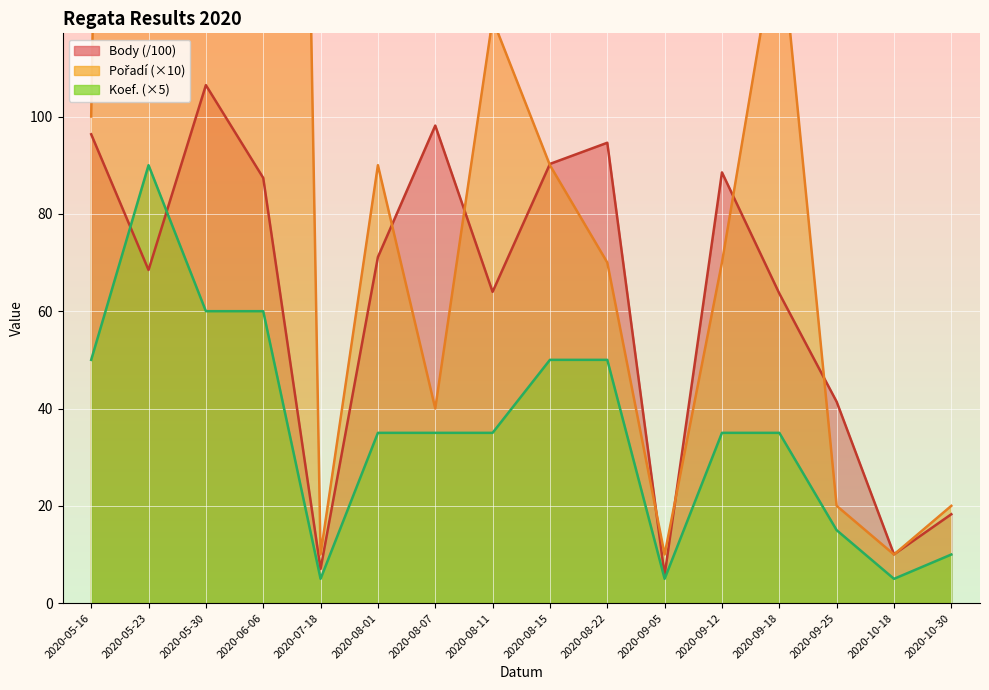

How many lines are shown in the chart?

3